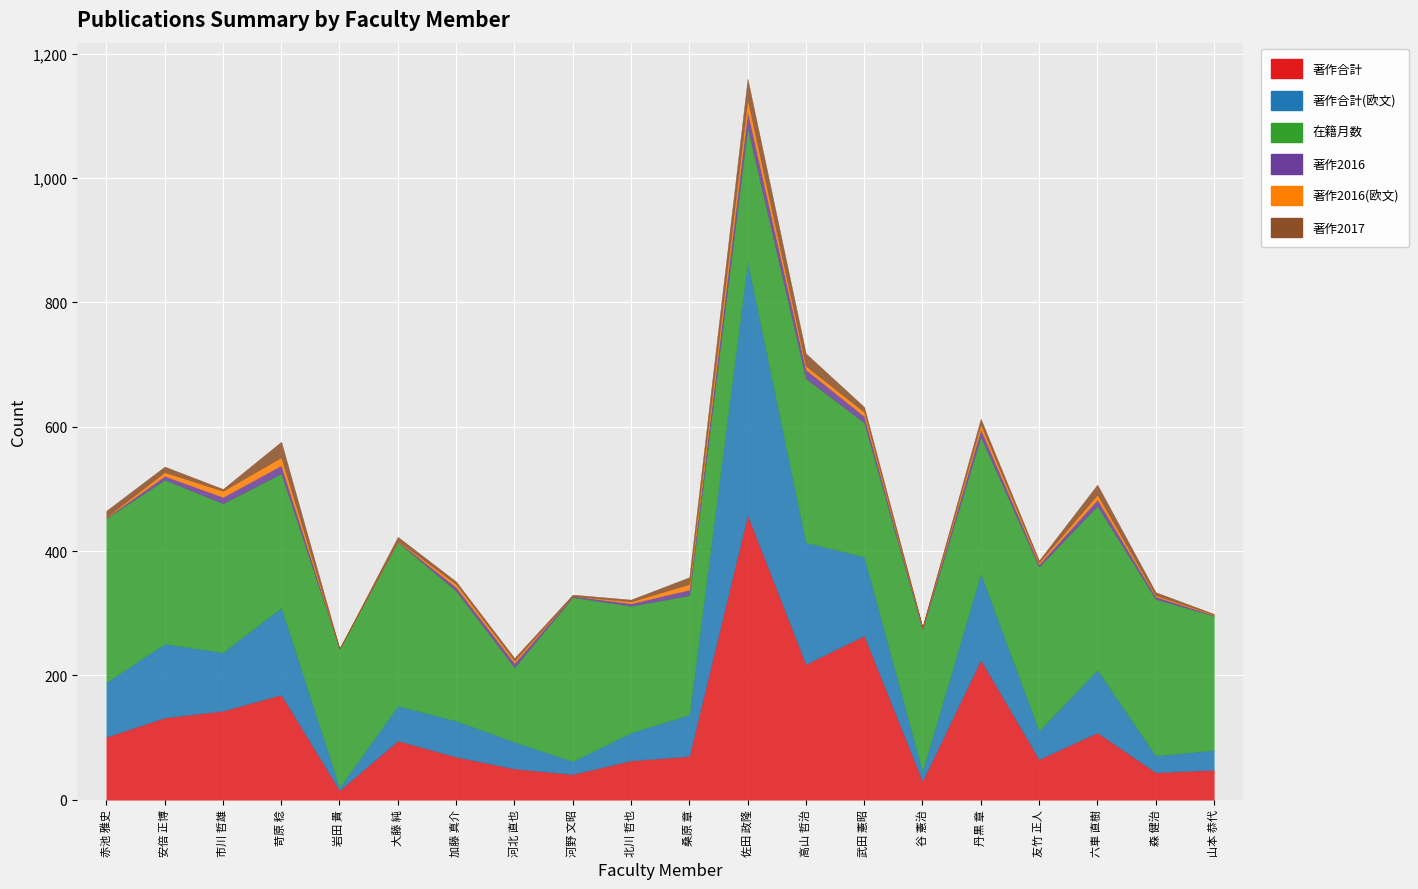

At which category does 著作2016 reach its first local valley?

岩田 貴